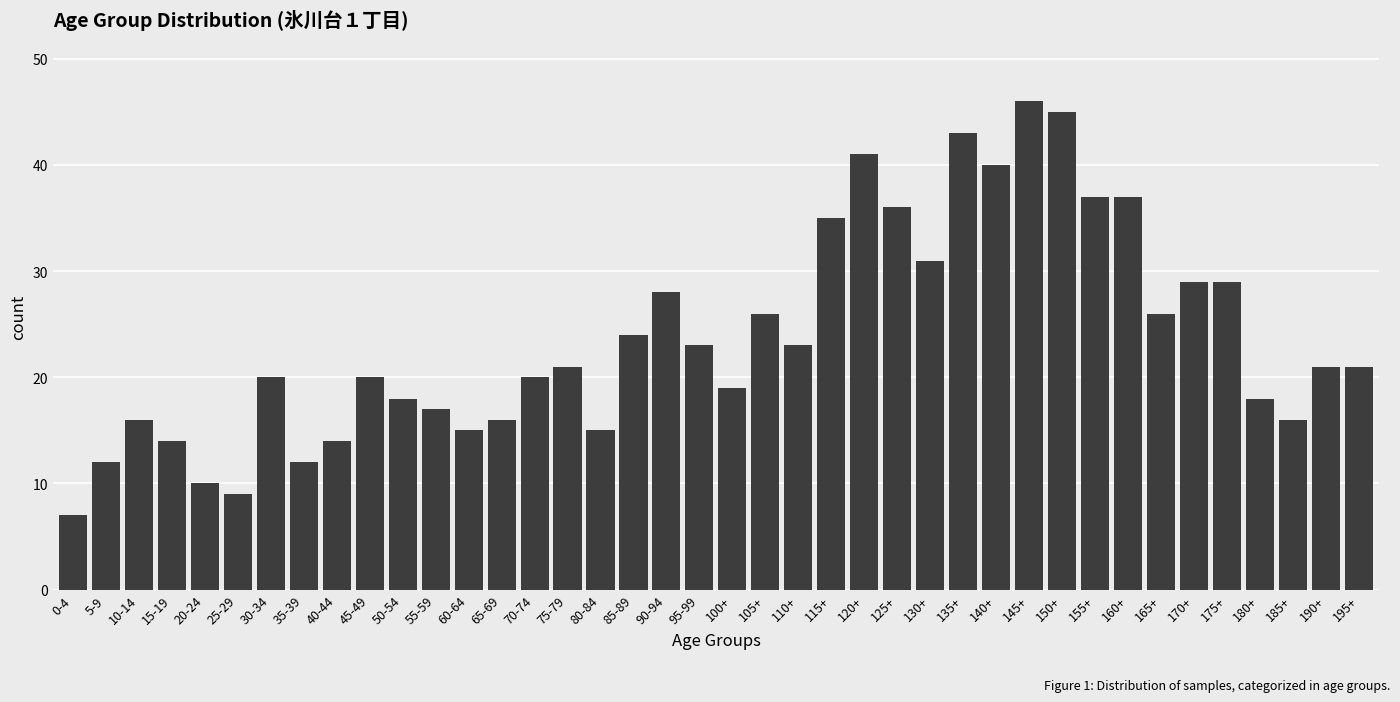

What is the difference between the second highest and minimum values?

38